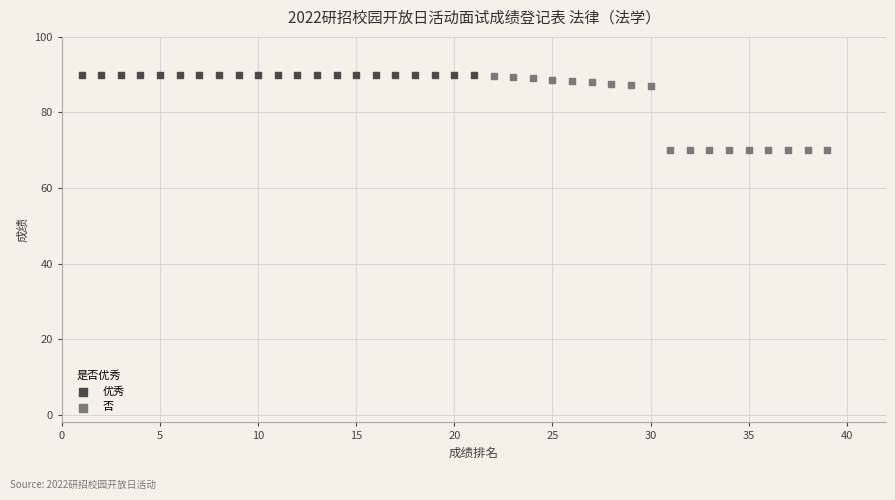

Which series reaches the minimum Y coordinate?

否